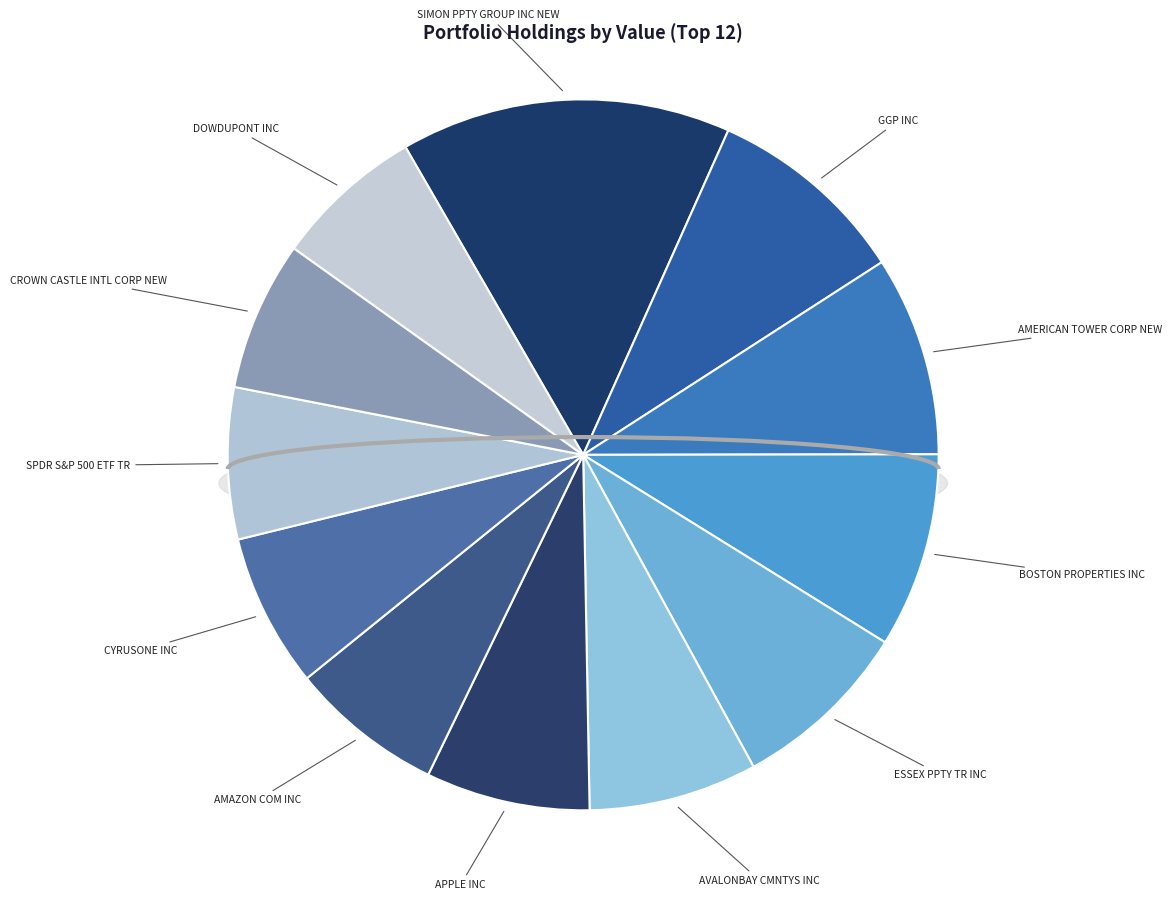

What is the smallest slice in the pie chart?

DWDP